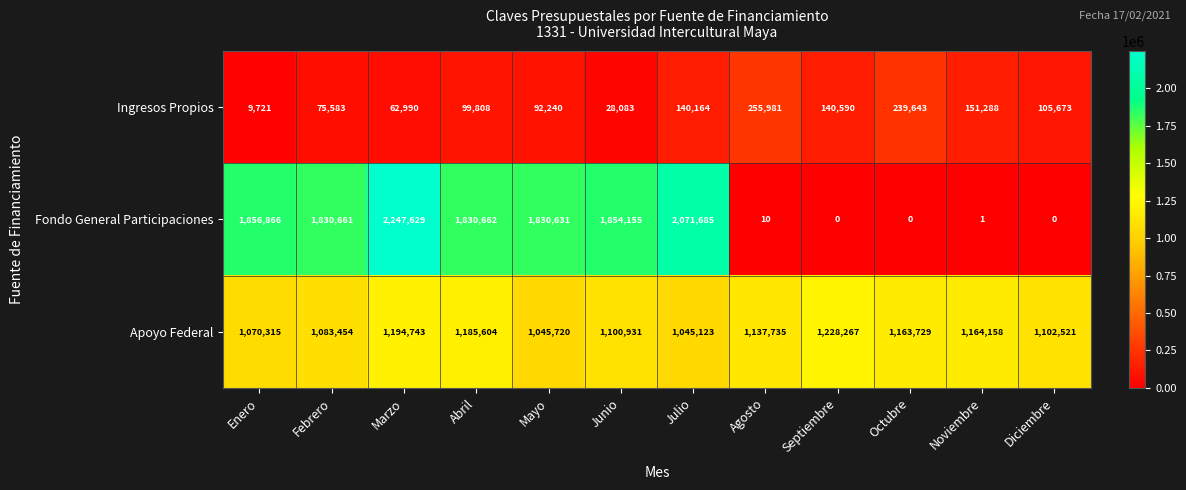

At Noviembre, list the series in order from largest to smallest.

Apoyo Federal, Ingresos Propios, Fondo General Participaciones